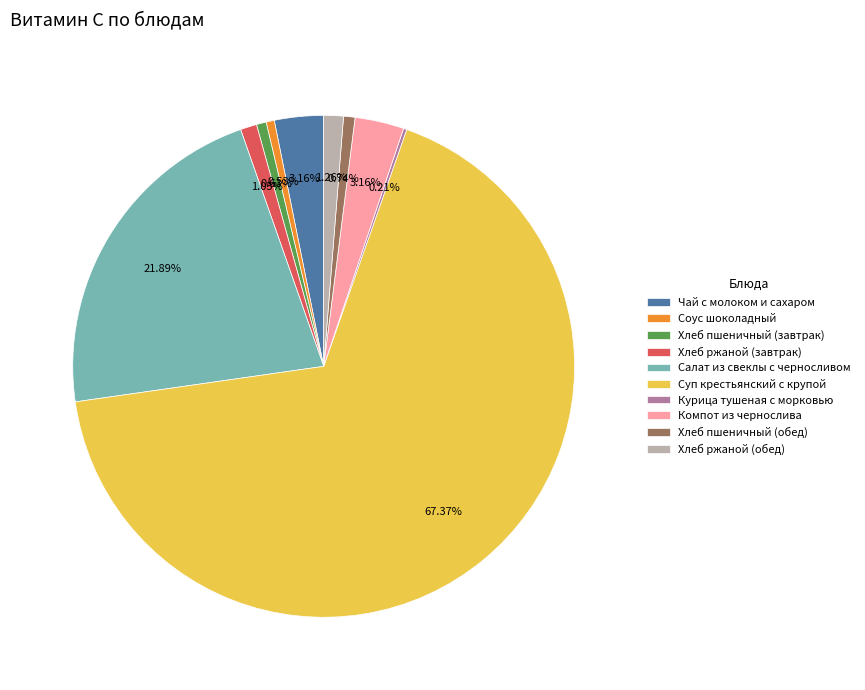

To the nearest percent, what is the average slice percentage?

10%